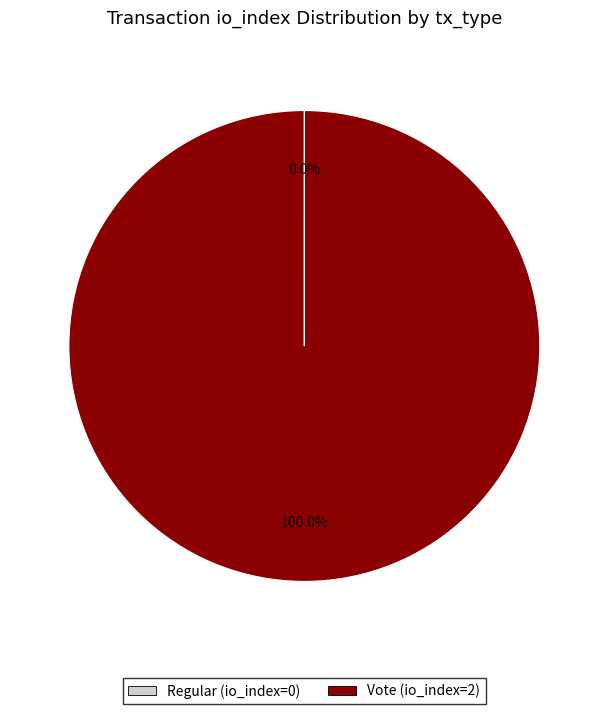

Is there a majority slice in this chart?

Yes